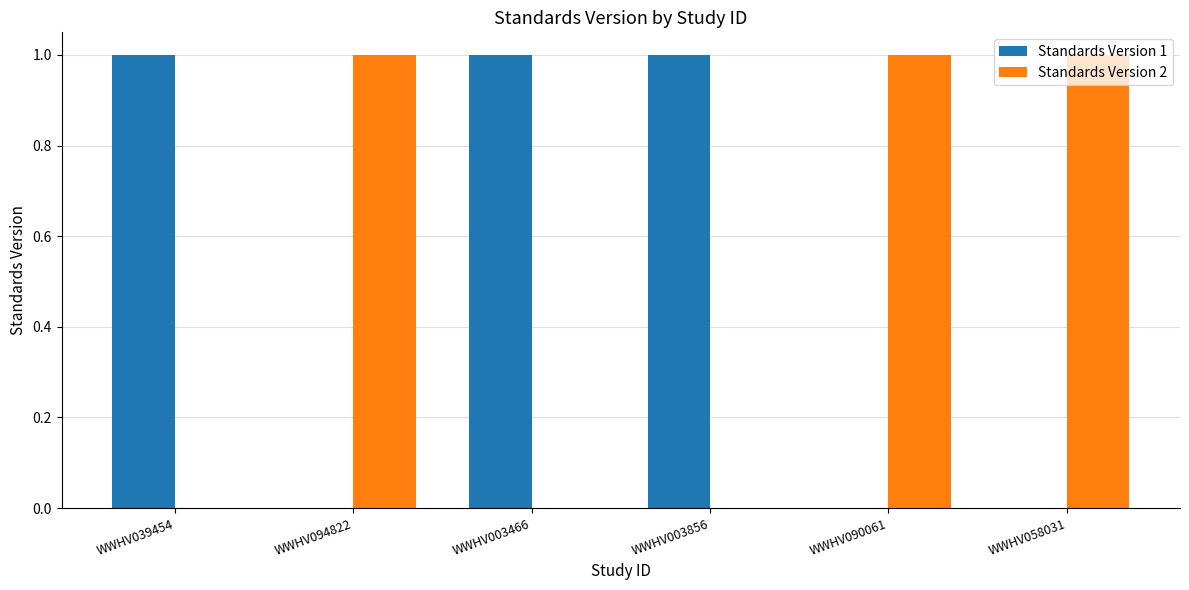

What is the total value across all series at WWHV094822?

1